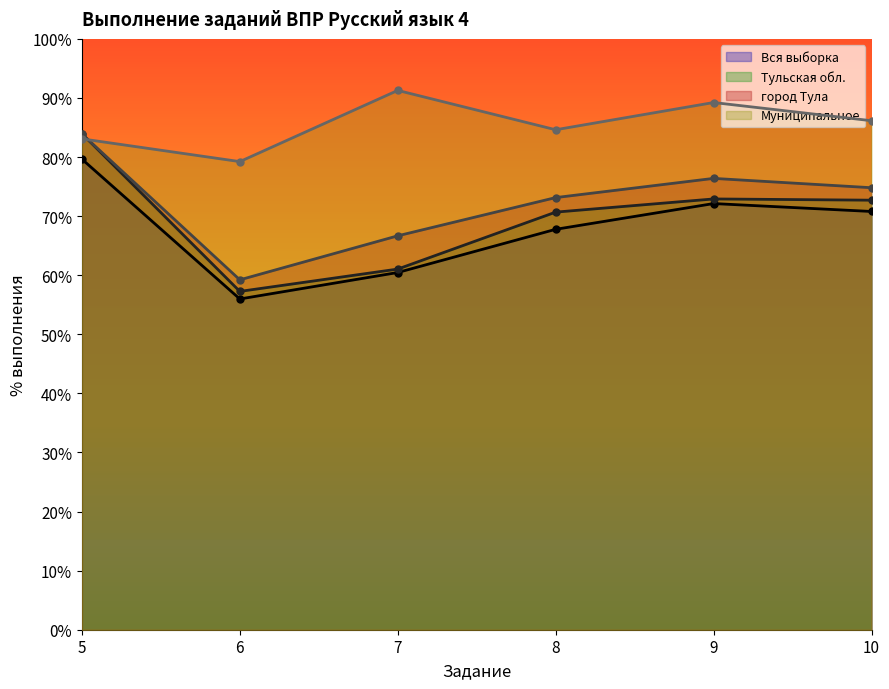

Where is the first local minimum for Тульская обл.?

6